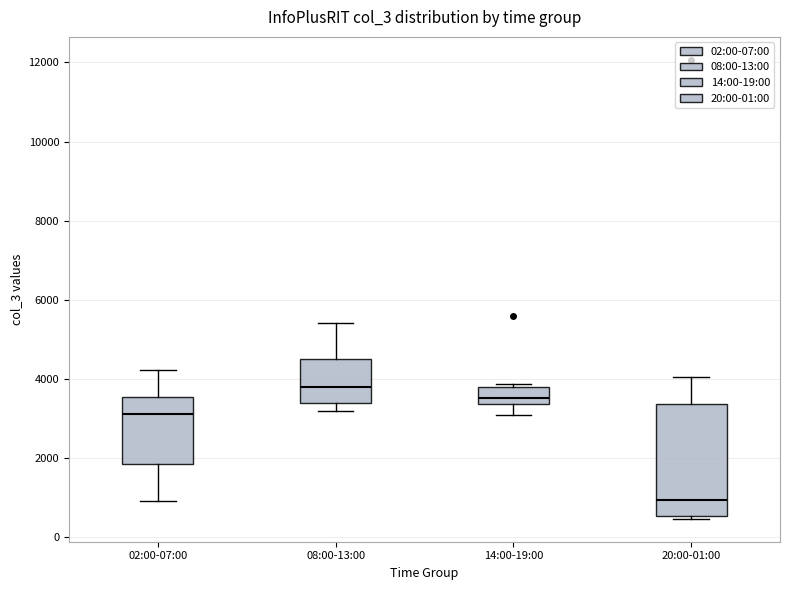

Which box's median line is the highest?

08:00-13:00